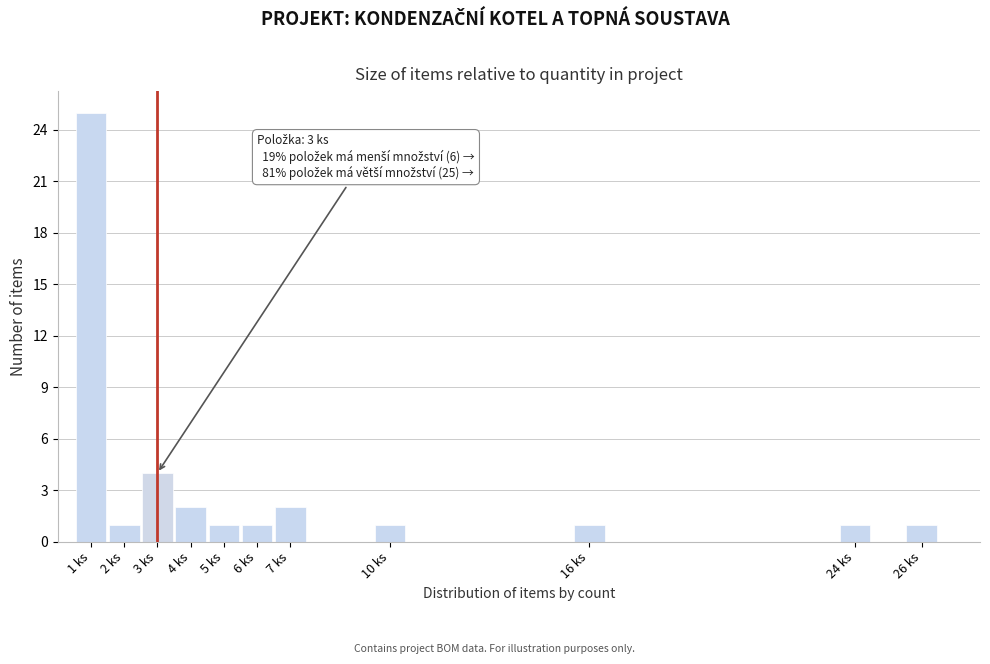

Which range on the x-axis has the tallest bar?

0.5 to 1.5